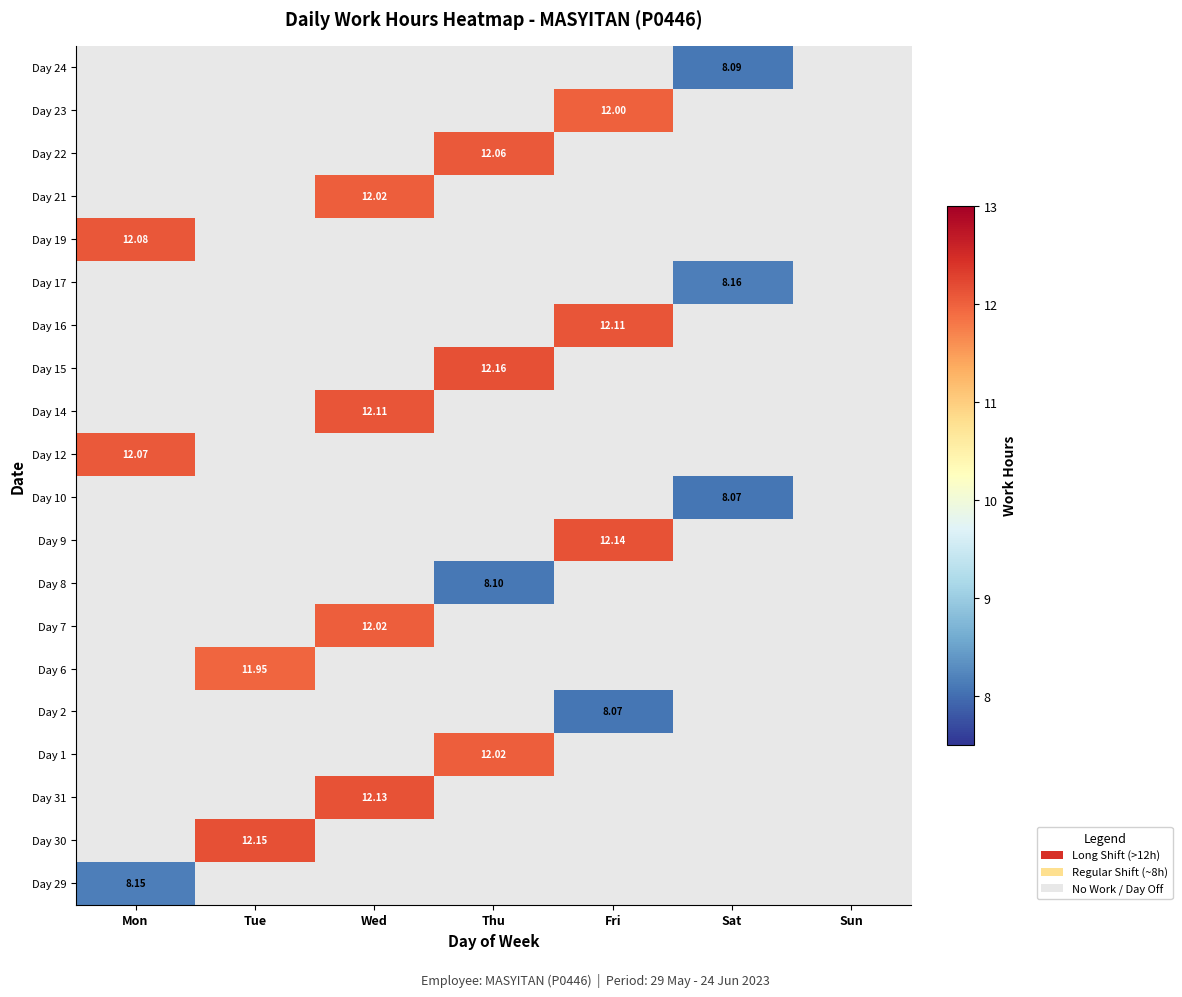

Is the value of Day 8 at Thu greater than the value of Day 14 at Wed?

No